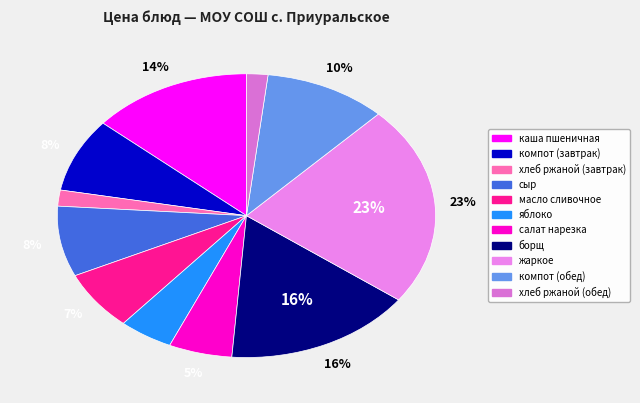

To the nearest percent, what is the average slice percentage?

9%